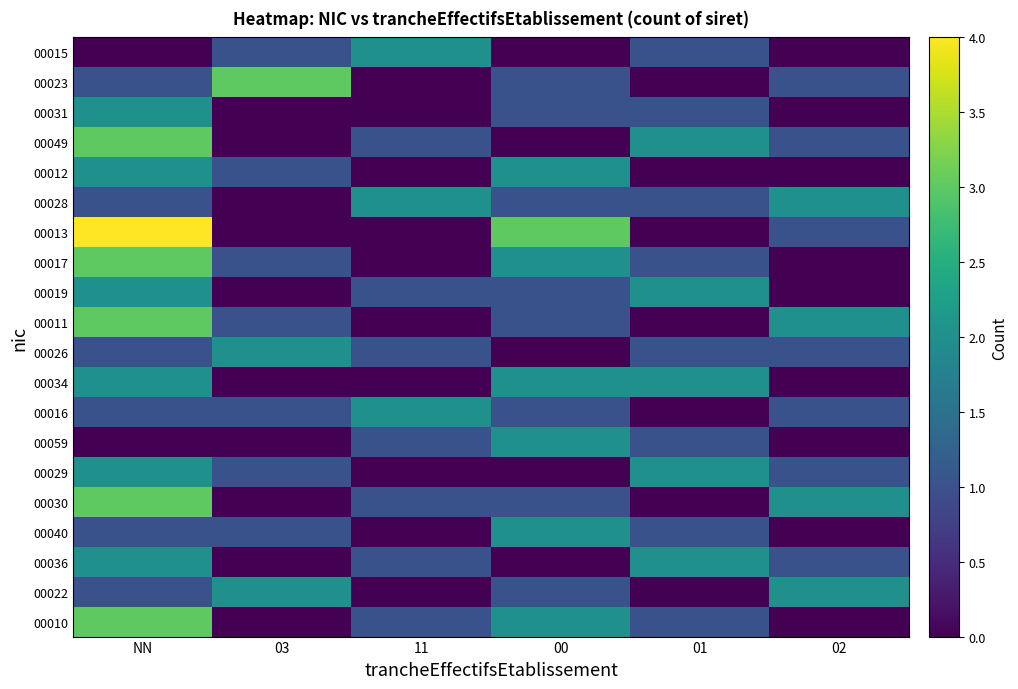

What is the total value across all series at NN?

37